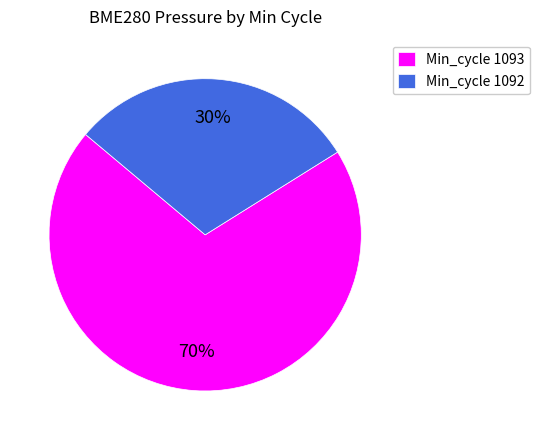

How many segments does this pie chart have?

2